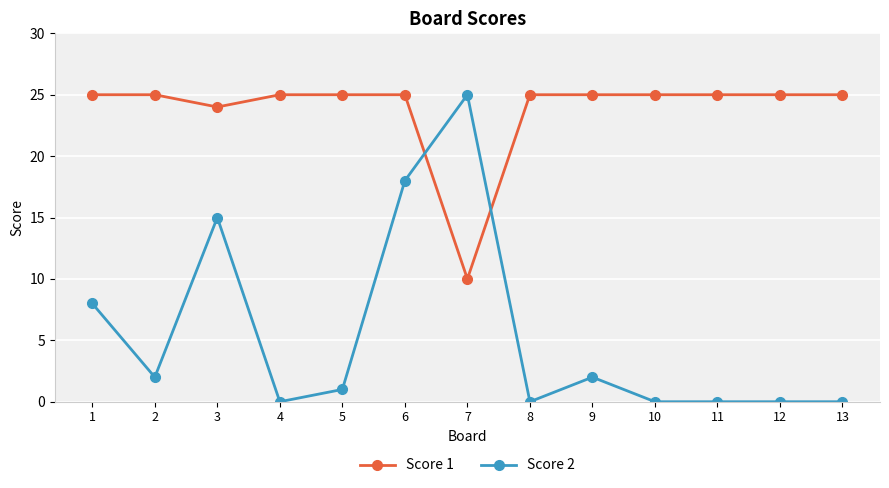

At which category is the sum across all series the highest?

6